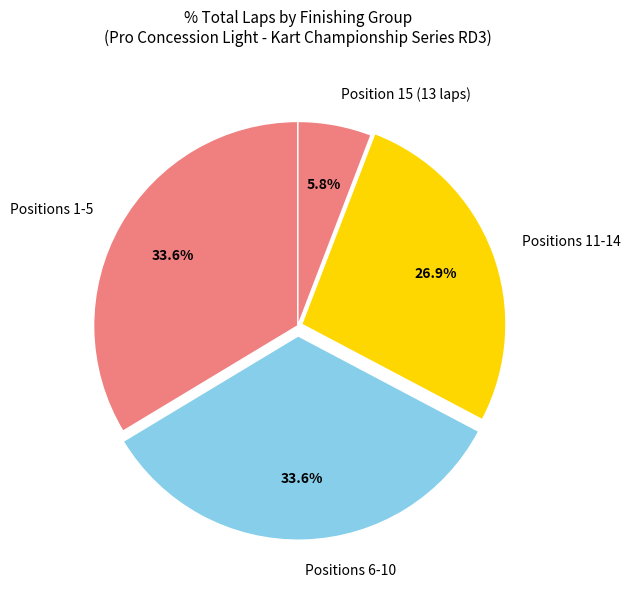

Is the sum of Positions 11-14 and Positions 1-5 greater than half?

Yes